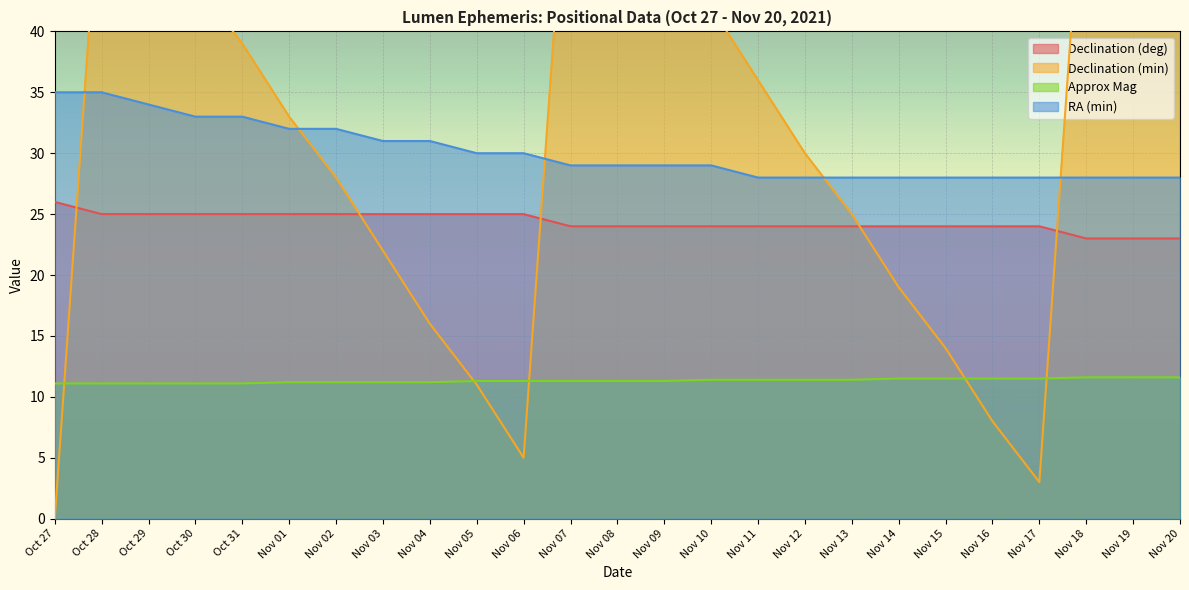

At which label is RA (min) closest to 31?

Nov 03